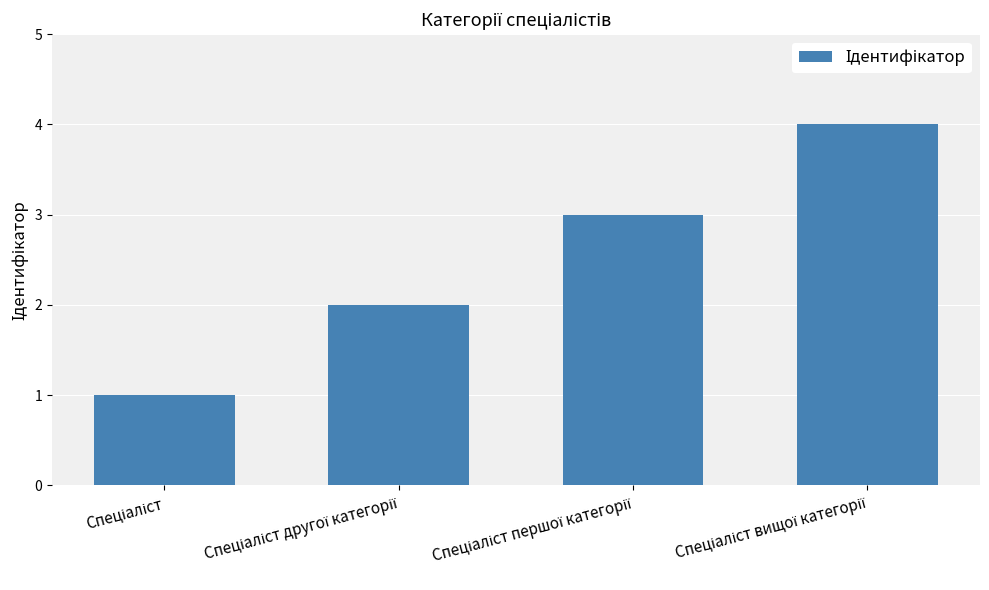

What is the maximum value shown in the chart?

4